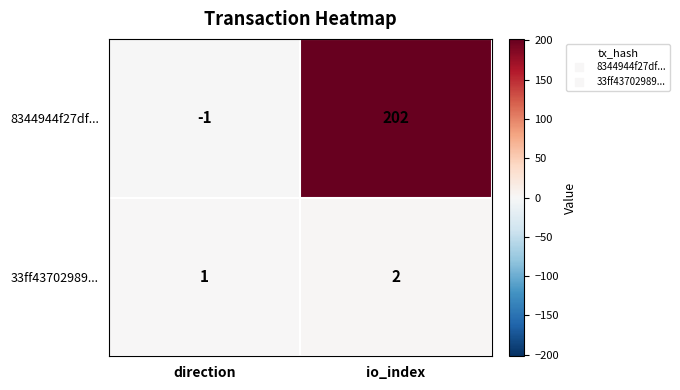

What is the difference between the 8344944f27df... values at direction and io_index?

203